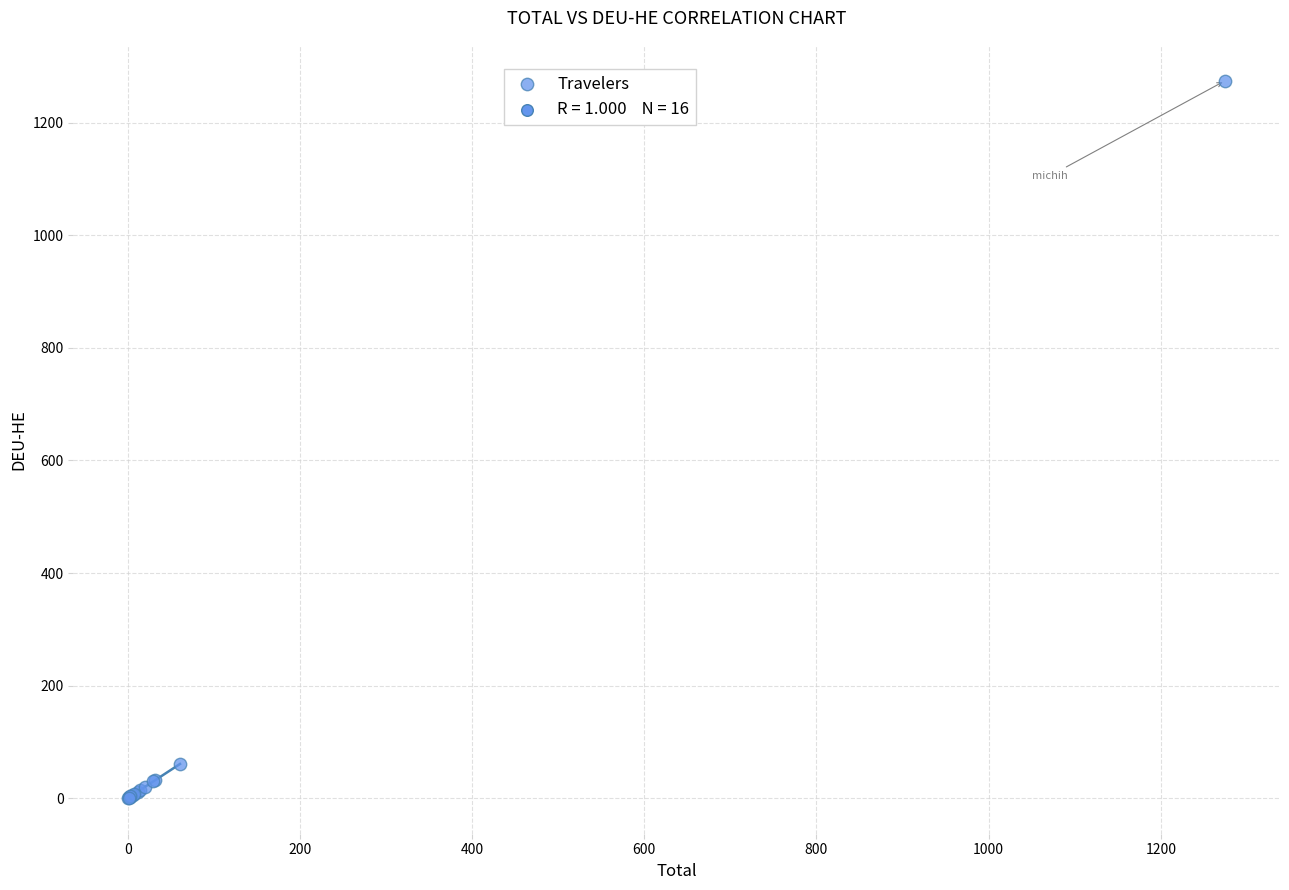

What Y value in the scatter plot is closest to 637?

60.8